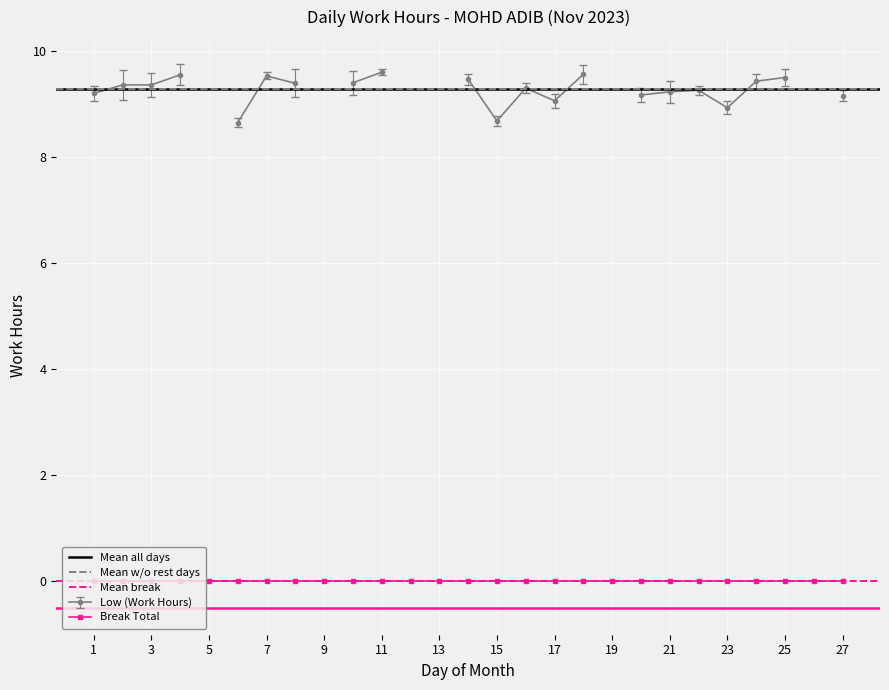

What is the maximum value for Mean all days?

9.3